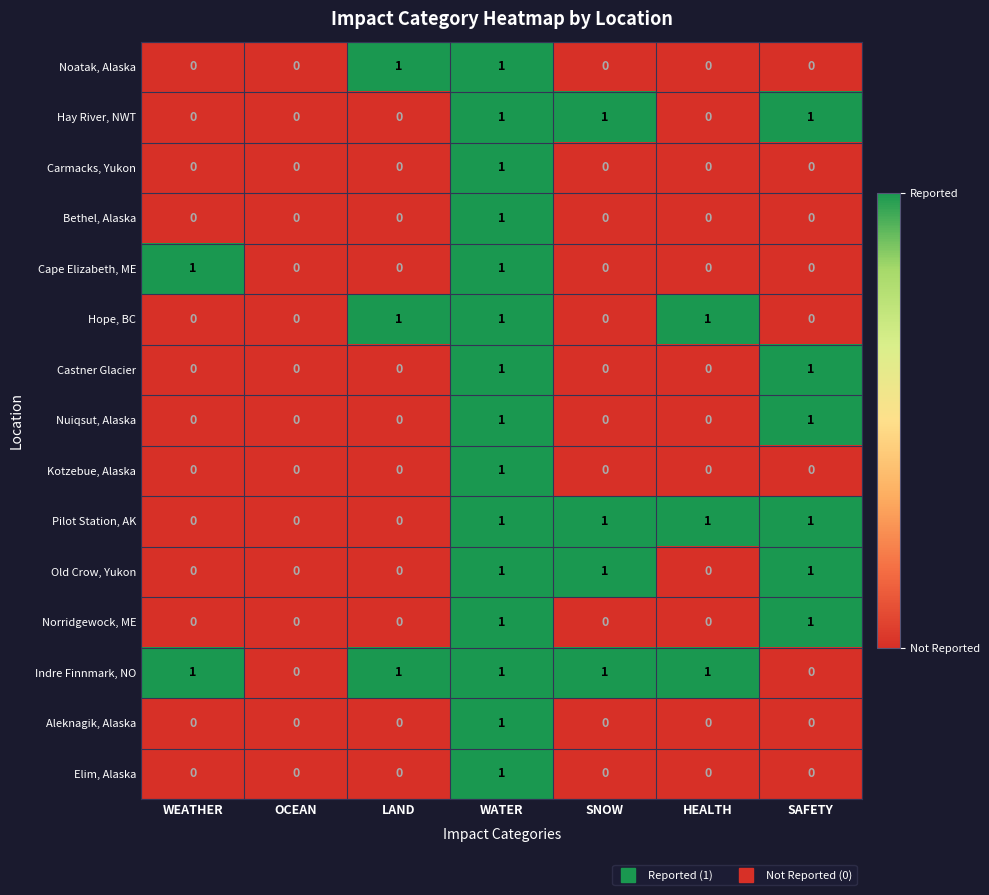

How many Noatak, Alaska values are between 0 and 1?

7